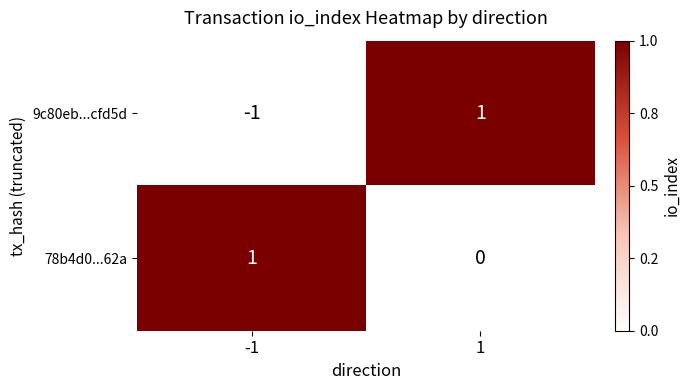

Between -1 and 1, which series saw the biggest shift?

9c80eb...cfd5d